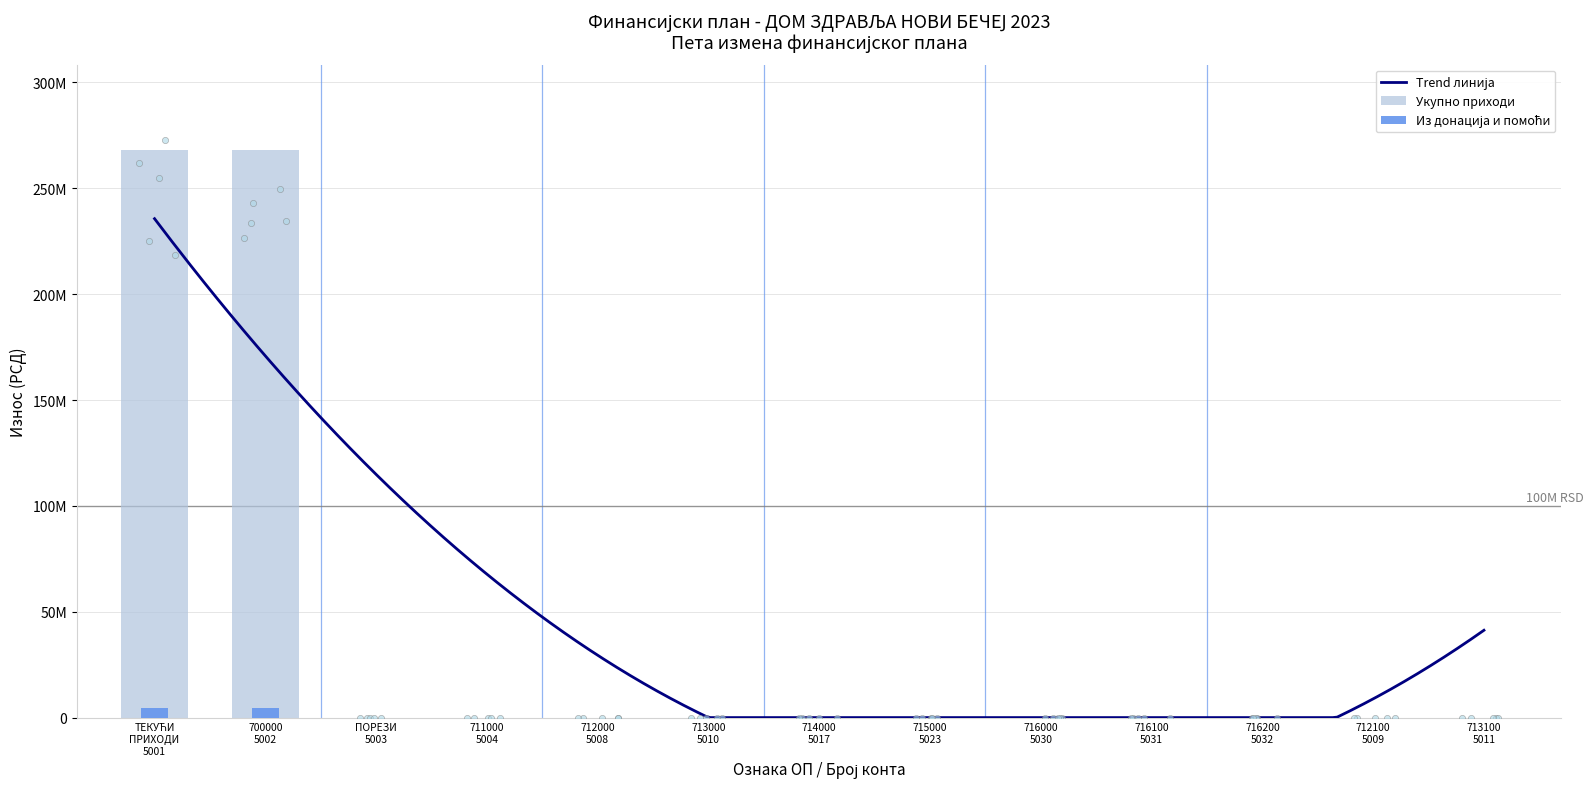

Which series reaches the minimum Y coordinate?

Укупно